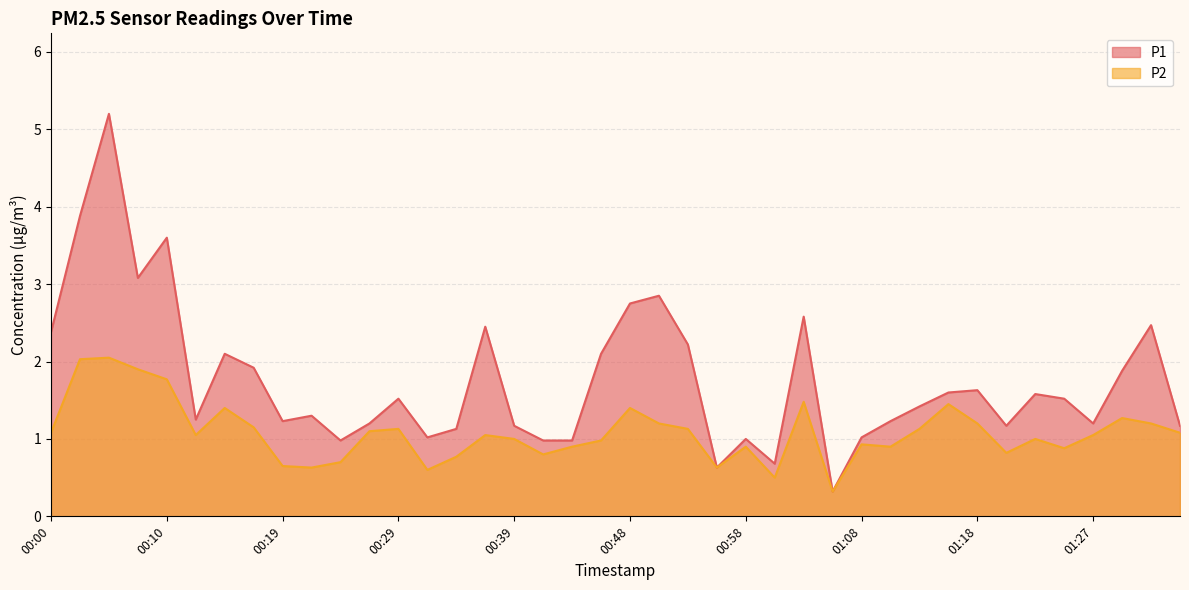

Is it true that P2 equals 3.3 at 00:07?

False